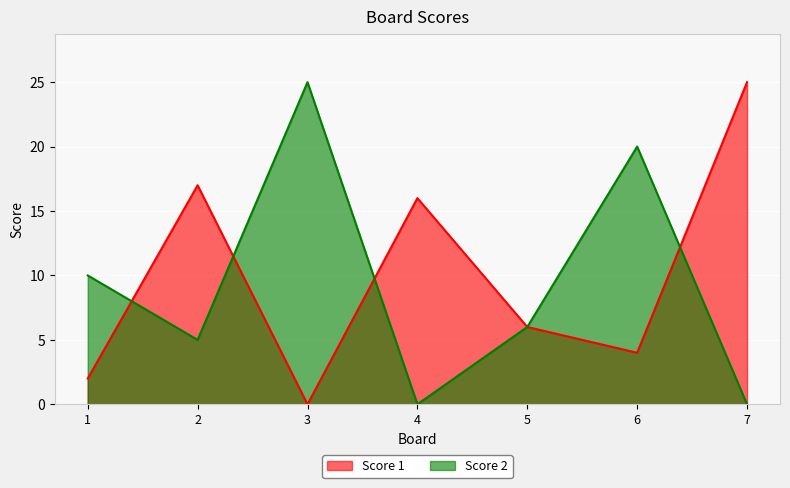

Reading right to left, extract all data points from this chart.

Score 1: 25	4	6	16	0	17	2
Score 2: 0	20	6	0	25	5	10